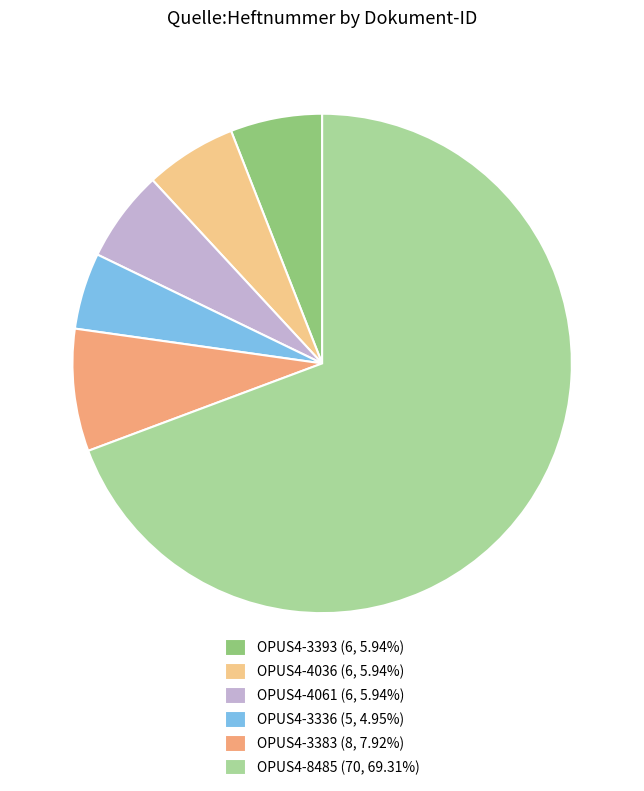

Approximately how many times larger is the value at OPUS4-4036 (6, 5.94%) compared to OPUS4-4061 (6, 5.94%)?

1.0